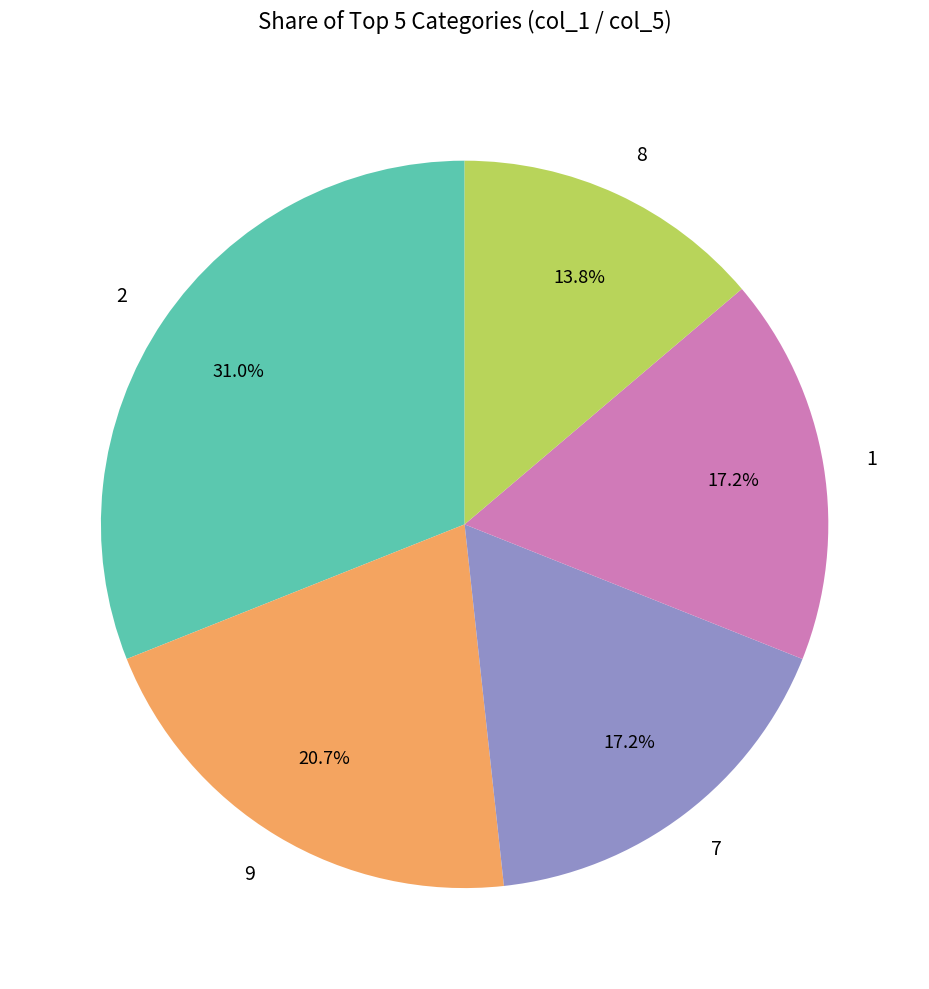

What is the ratio of the value at 9 to the value at 2?

0.7